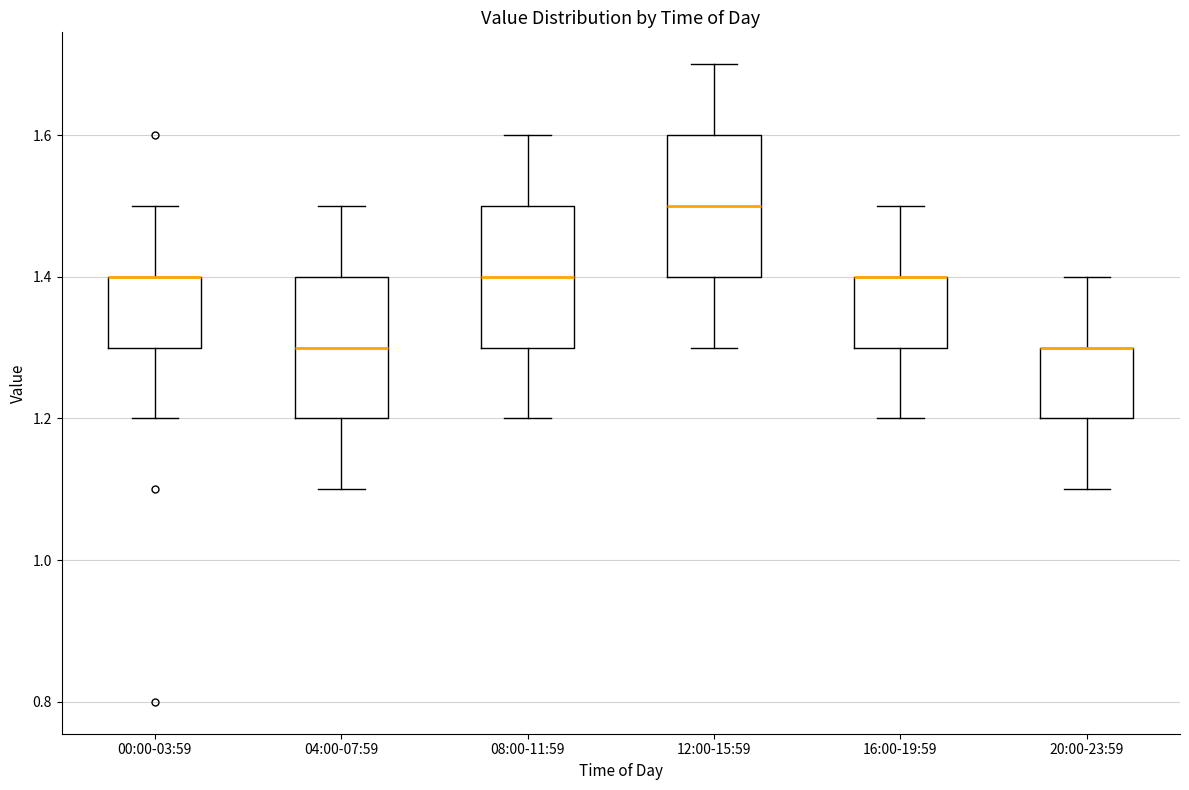

Reading left to right, transcribe this box plot: for each box, give where its median line is, the range the box spans, and where its two whiskers end, as read against the y-axis. The values are not printed on the chart, so give them approximately, as read against the axis.

00:00-03:59: median 1.4 (drawn on the box's upper edge), box 1.3 to 1.4, whiskers 1.2 to 1.5
04:00-07:59: median 1.3, box 1.2 to 1.4, whiskers 1.1 to 1.5
08:00-11:59: median 1.4, box 1.3 to 1.5, whiskers 1.2 to 1.6
12:00-15:59: median 1.5, box 1.4 to 1.6, whiskers 1.3 to 1.7
16:00-19:59: median 1.4 (drawn on the box's upper edge), box 1.3 to 1.4, whiskers 1.2 to 1.5
20:00-23:59: median 1.3 (drawn on the box's upper edge), box 1.2 to 1.3, whiskers 1.1 to 1.4